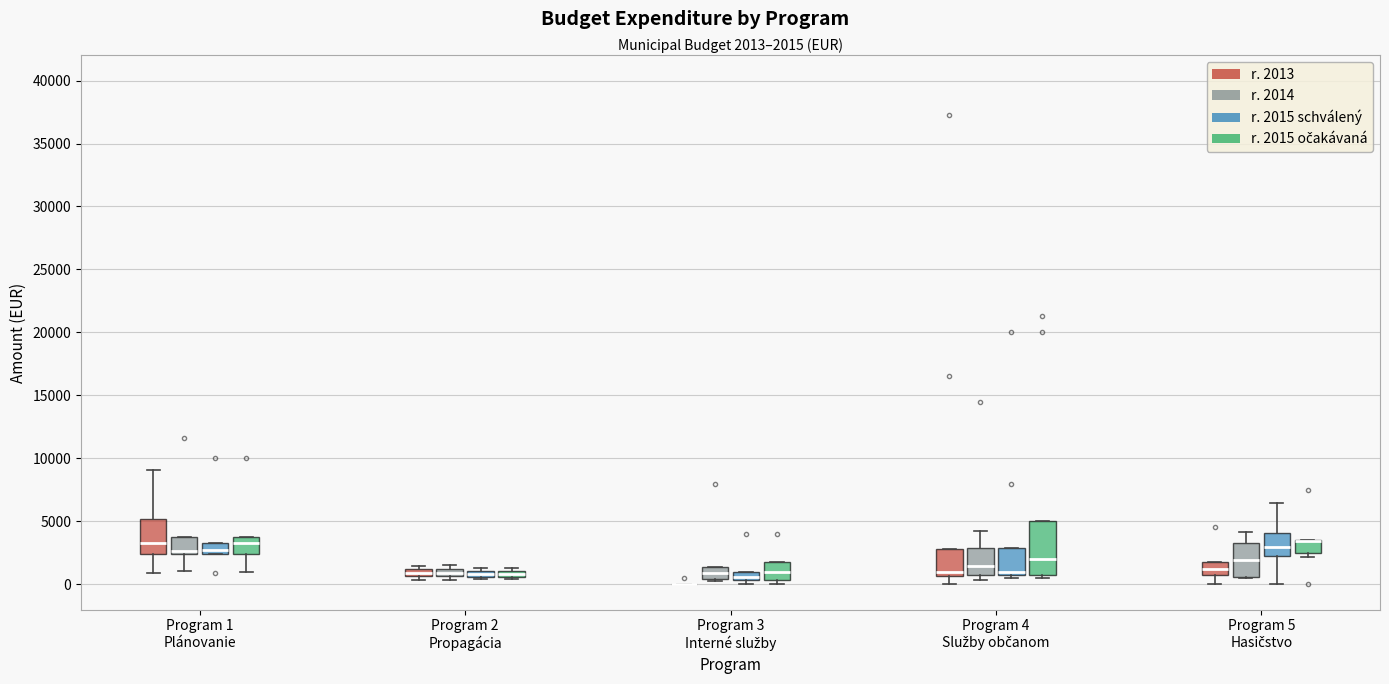

Comparing the boxes themselves (not the whiskers), which one is the tallest?

Program 4 Služby občanom (r. 2015 očakávaná)